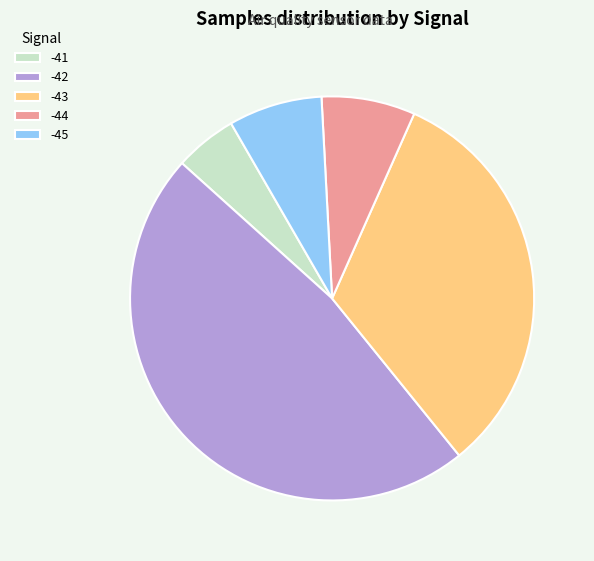

Which category has the biggest portion of the pie?

-42